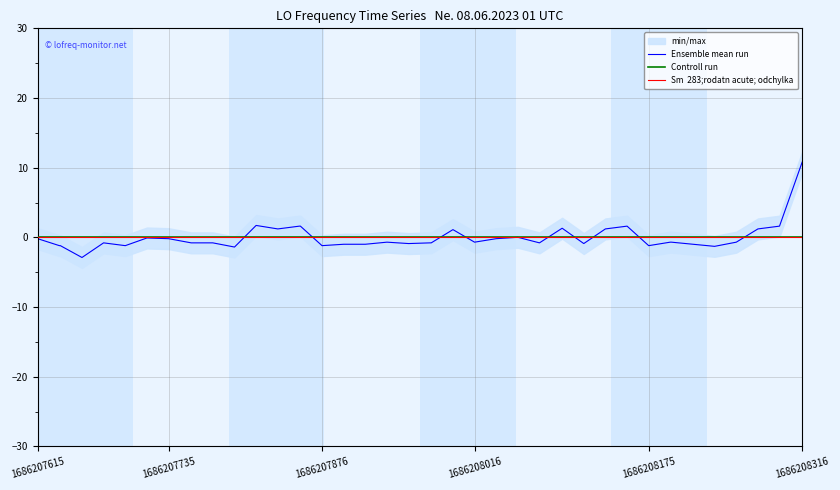

Count the number of data series in this chart.

3